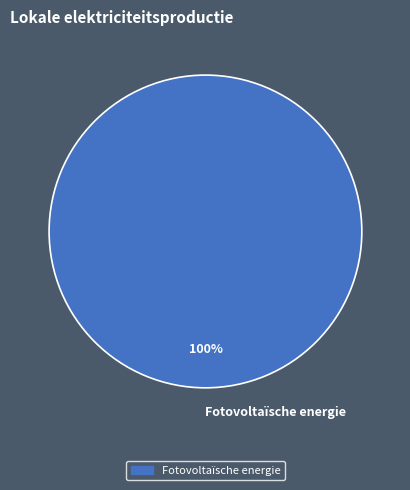

The Fotovoltaïsche energie slice represents 86% of the pie. True or false?

False